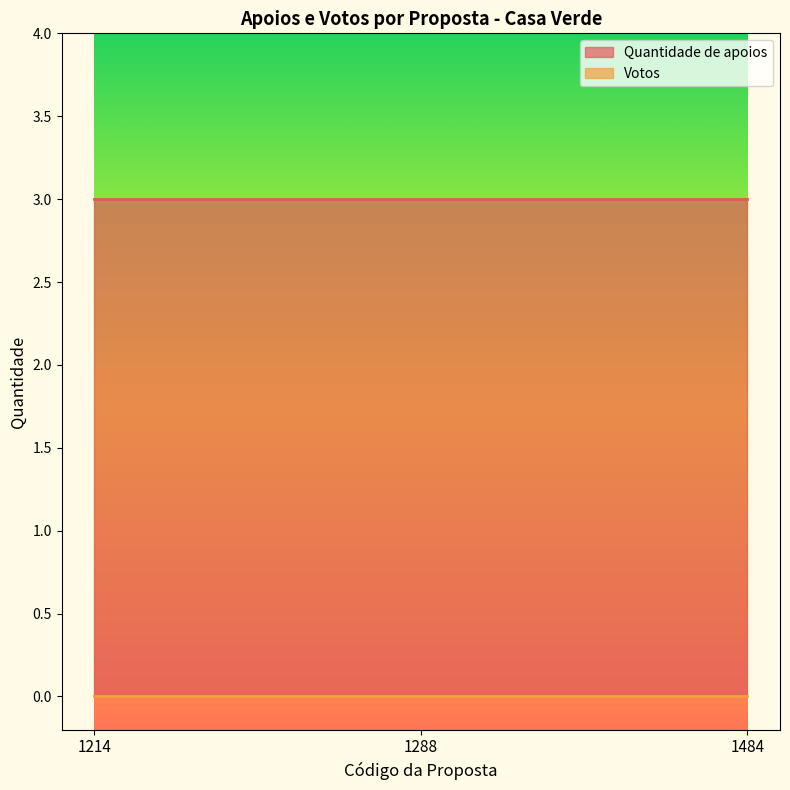

The value of Quantidade de apoios at 1214 is 3. True or false?

True